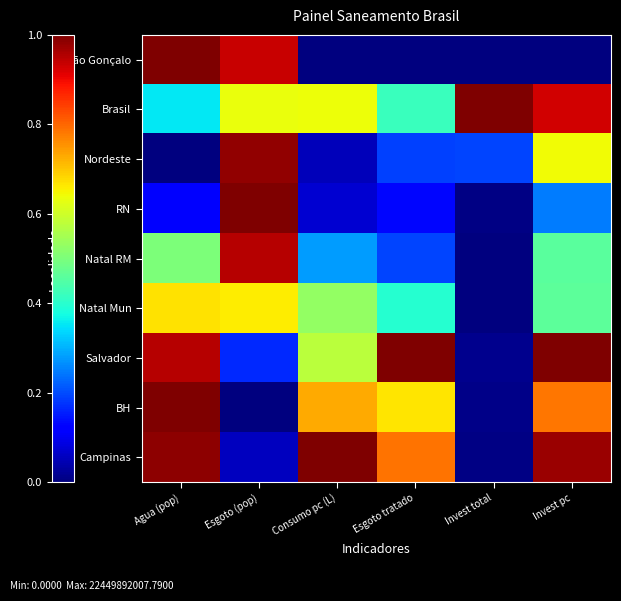

Between Consumo pc (L) and Invest pc, which is larger?

Consumo pc (L)